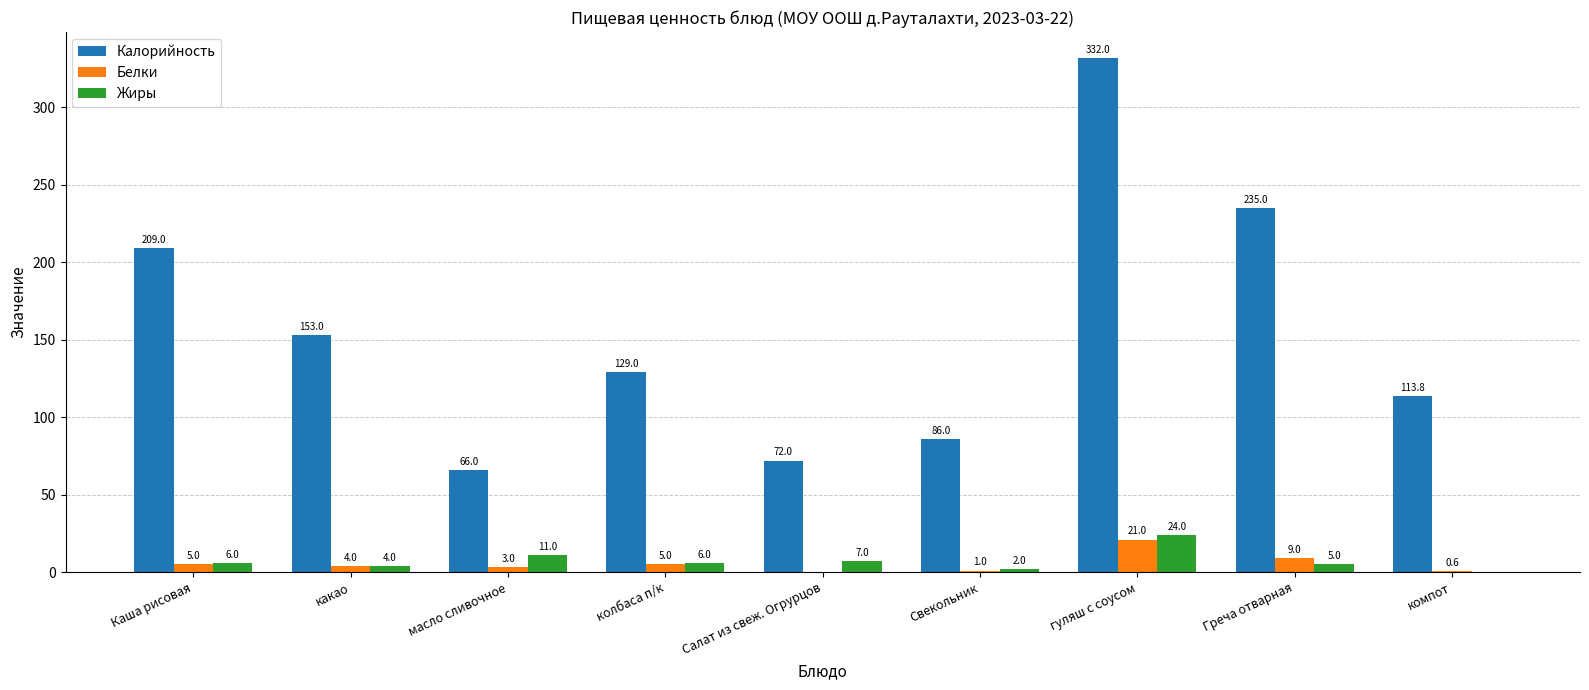

The Жиры series shows 0.0 at компот. True or false?

True